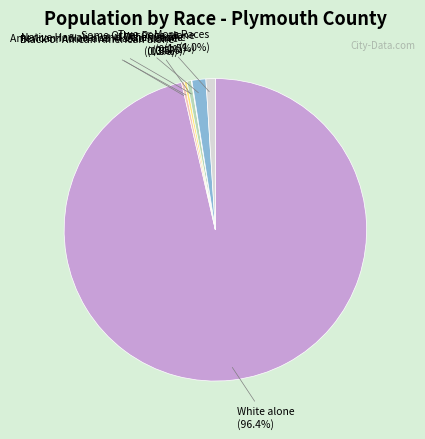

Which slice represents more than half of the pie?

White alone